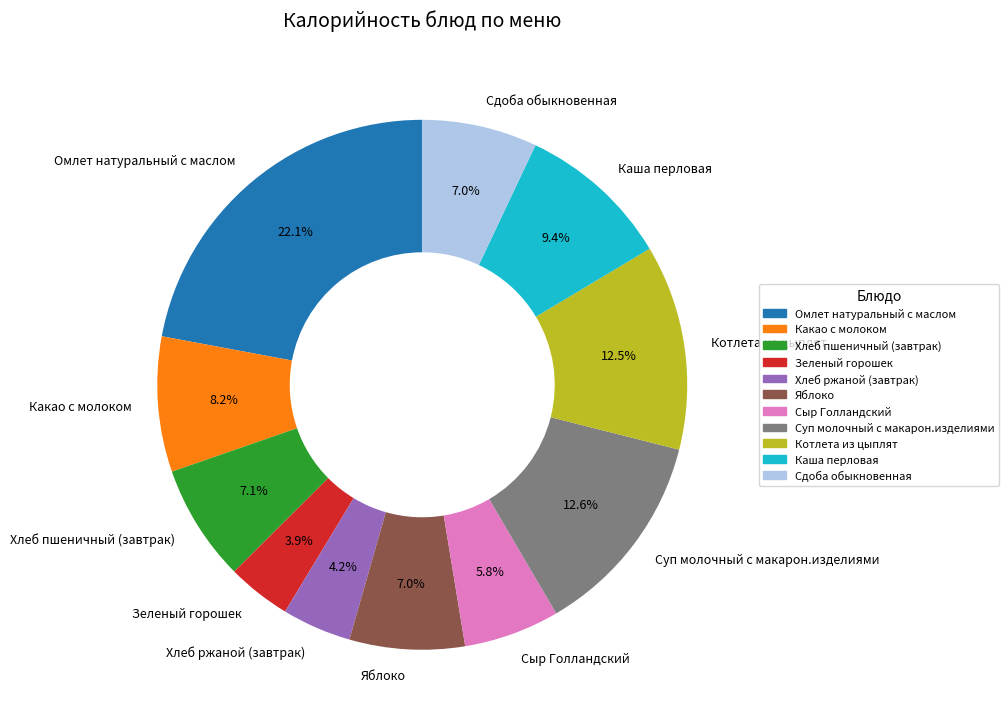

How many segments does this pie chart have?

11